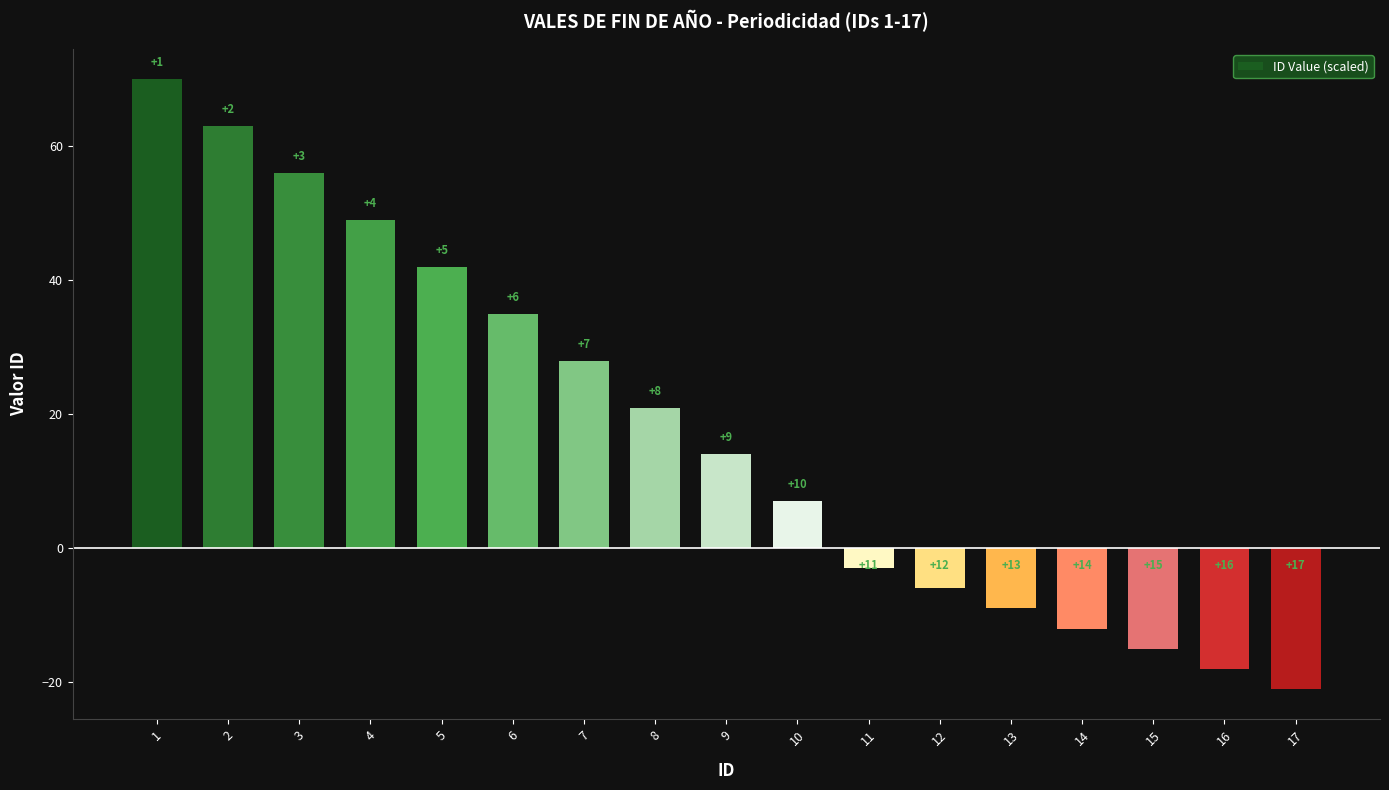

Are the bars horizontal?

No